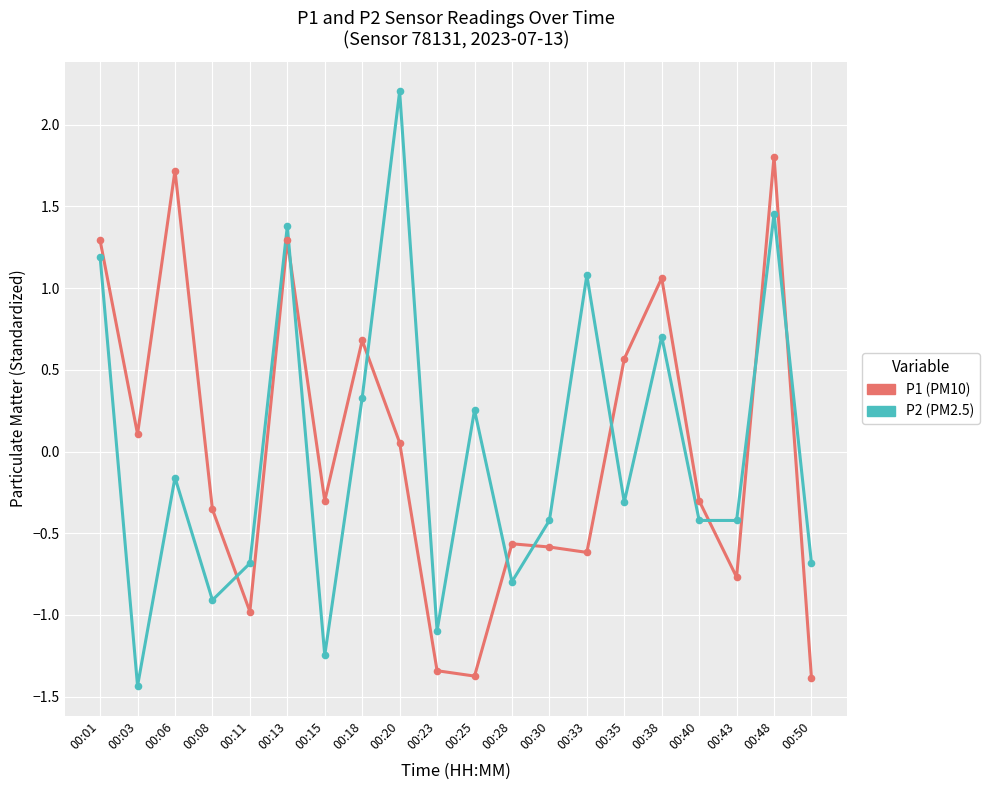

Which series has the largest range (max minus min)?

P2 (PM2.5)